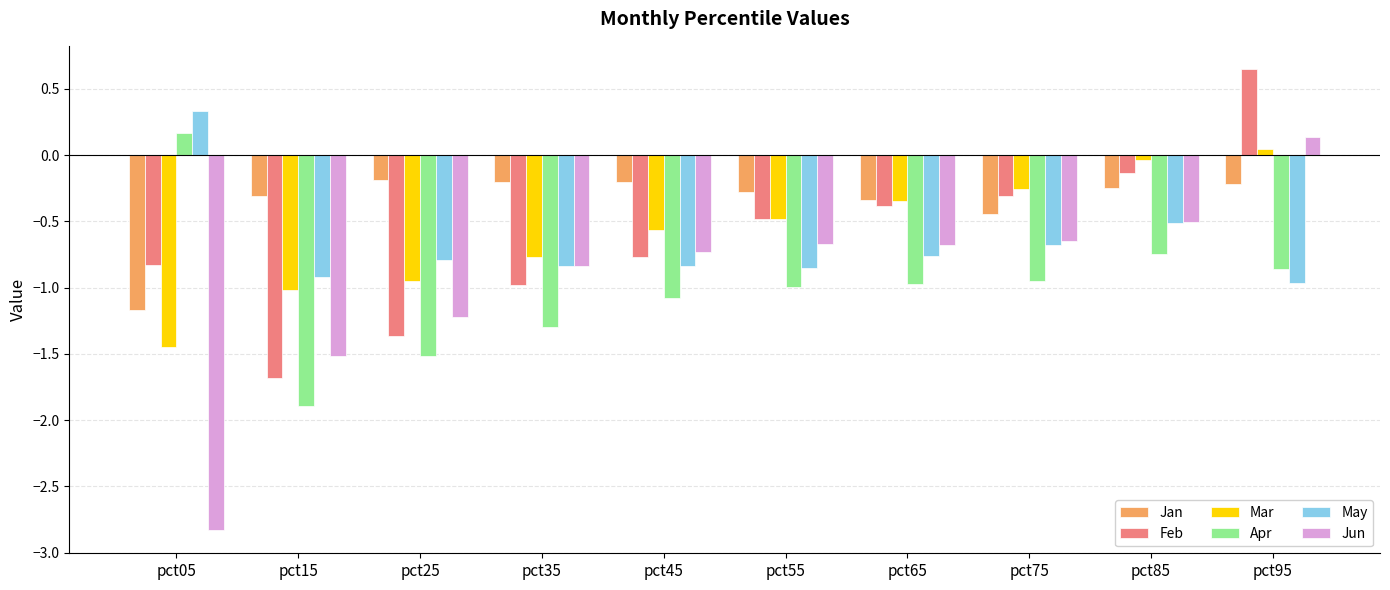

What is the difference between the Feb values at pct75 and pct55?

0.2